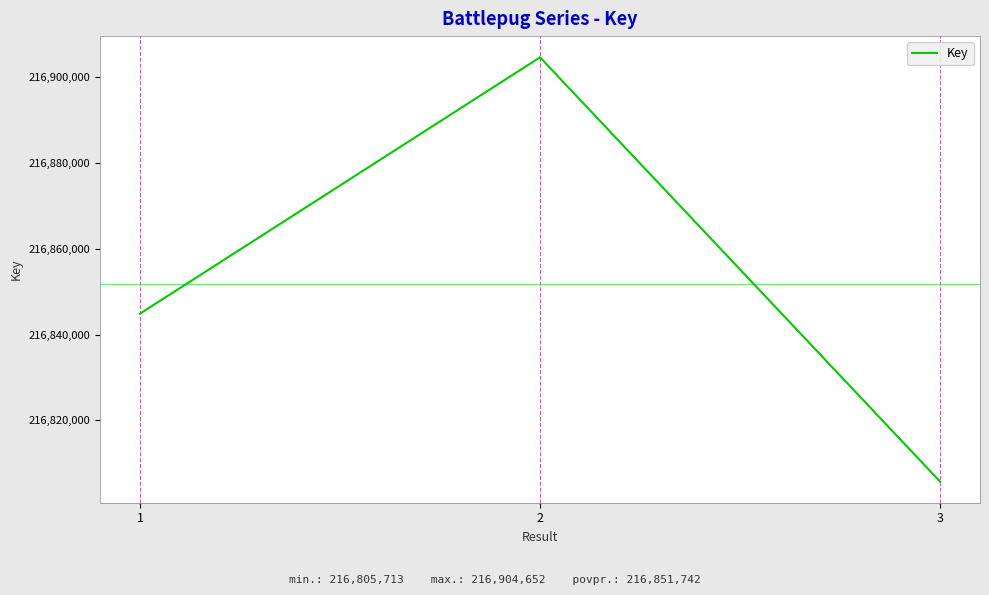

List the labels in order of value, largest first.

2, 1, 3